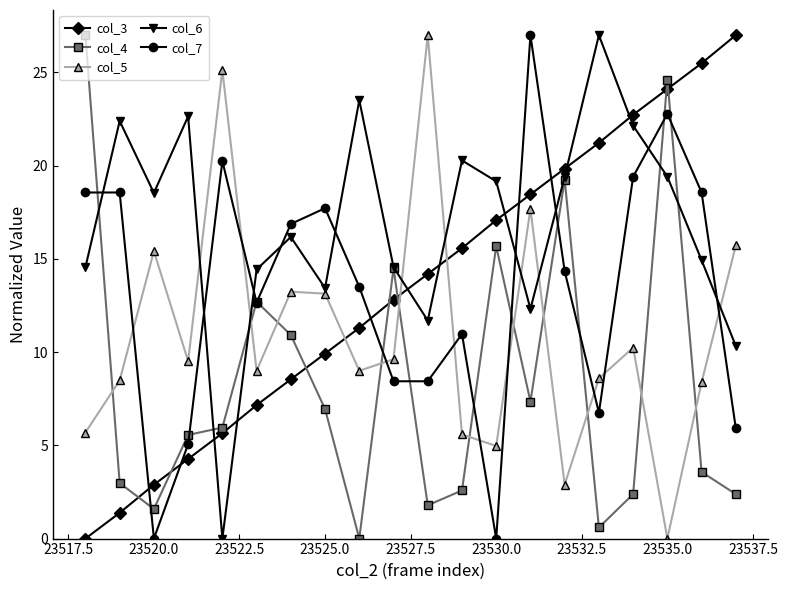

What is the value of the col_4 point at the 1st from the left?

27.0